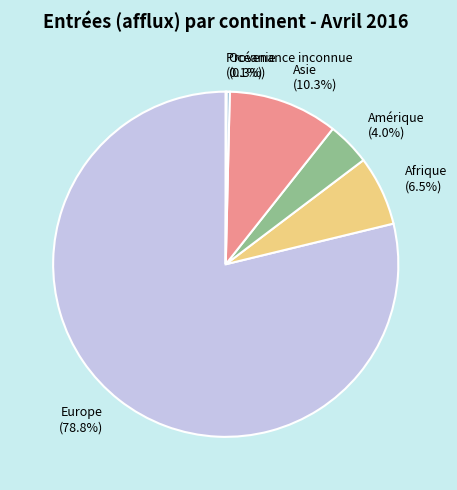

Between Amérique (4.0%) and Océanie (0.3%), which is larger?

Amérique (4.0%)